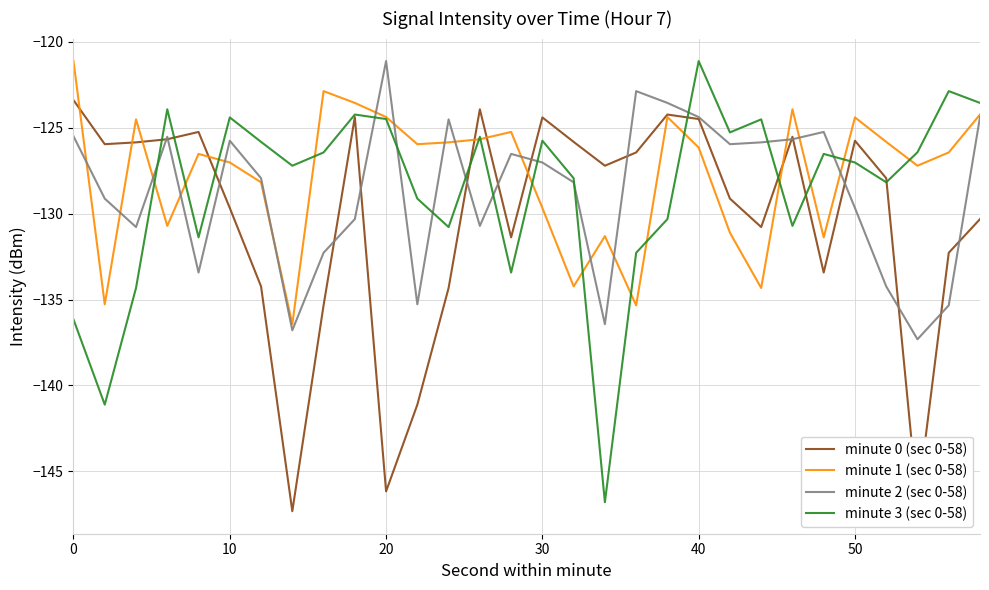

What is the greatest value displayed?

-121.1